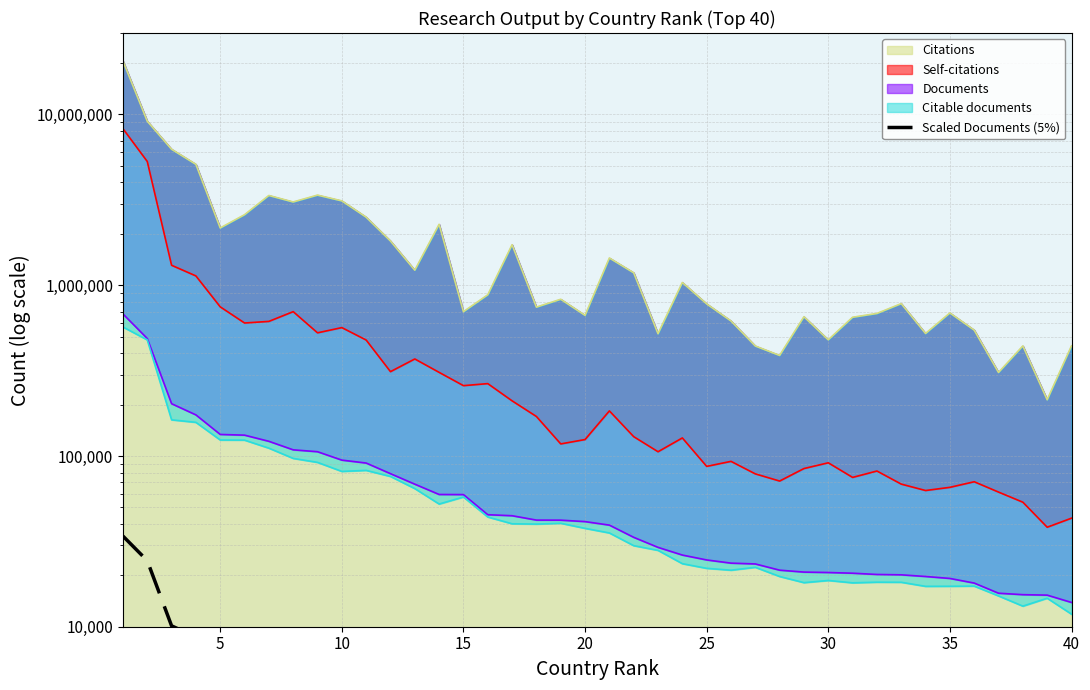

The chart shows a value of 1969.3 at 25. True or false?

False